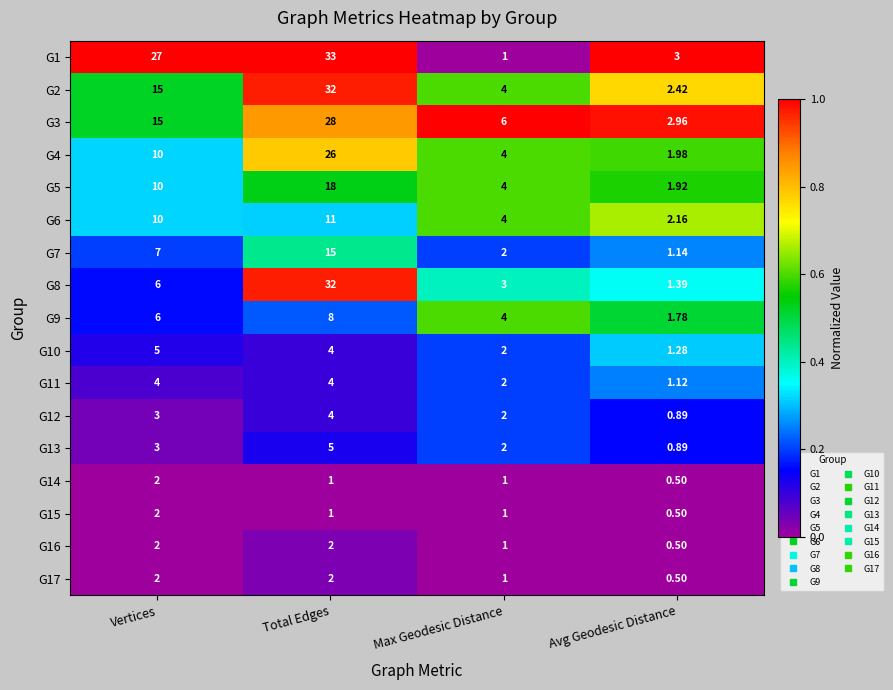

At how many categories does at least one series exceed 0?

4